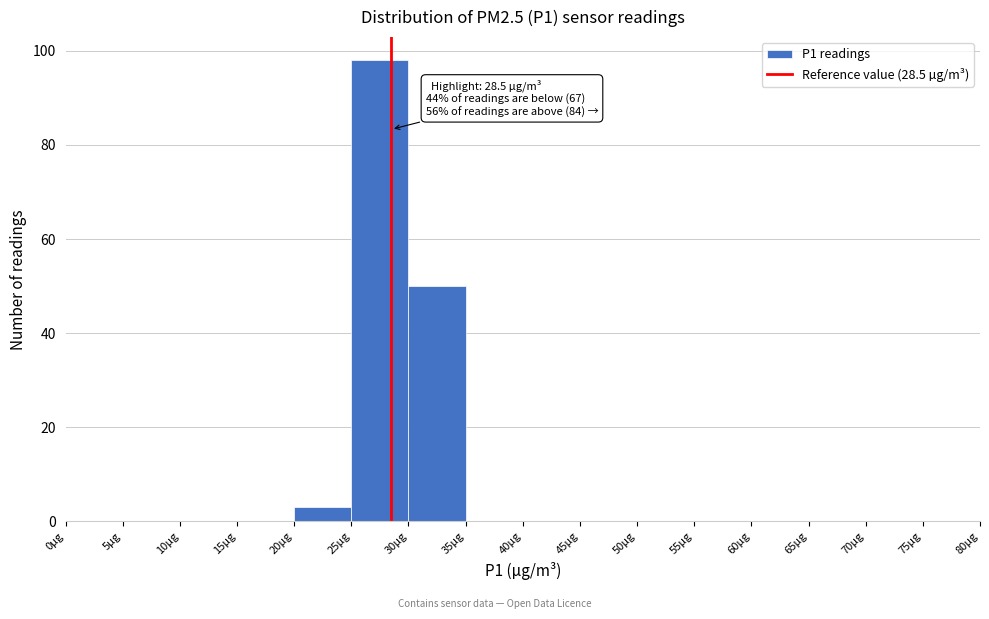

Which range on the x-axis has the tallest bar?

25 to 30